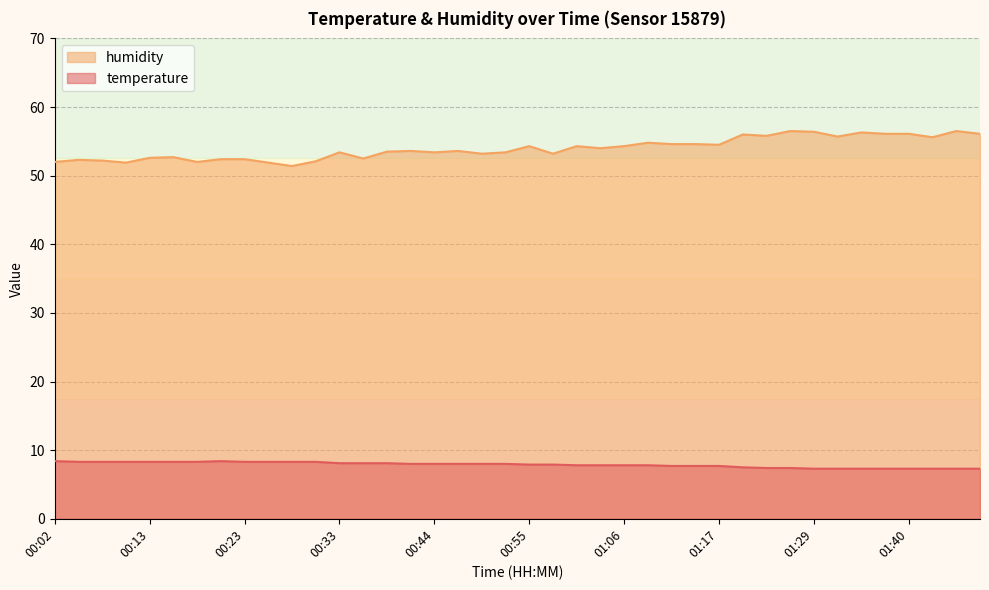

True or false: temperature and humidity cross at least once.

False